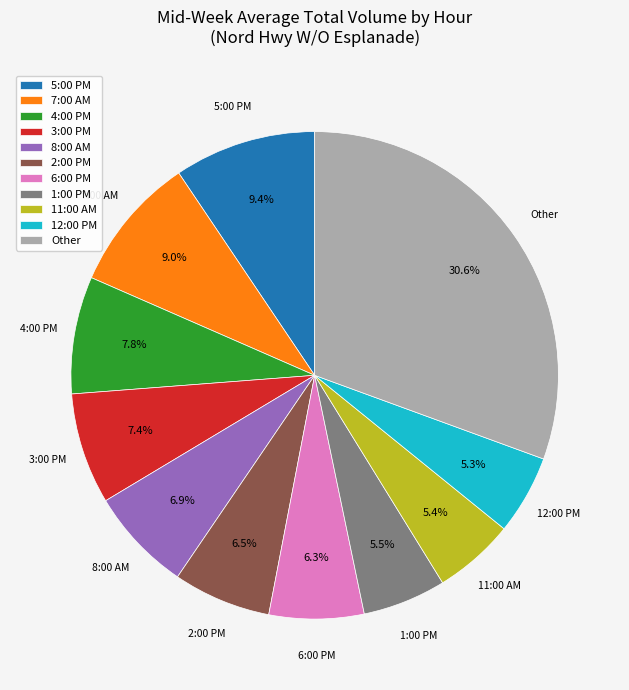

What percentage do 1:00 PM and 11:00 AM together represent?

10.9%